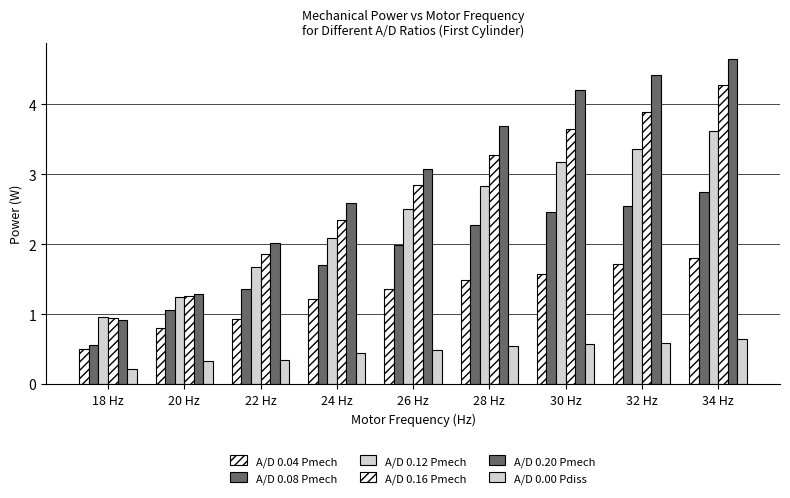

Between 30 Hz and 20 Hz, which is larger?

30 Hz